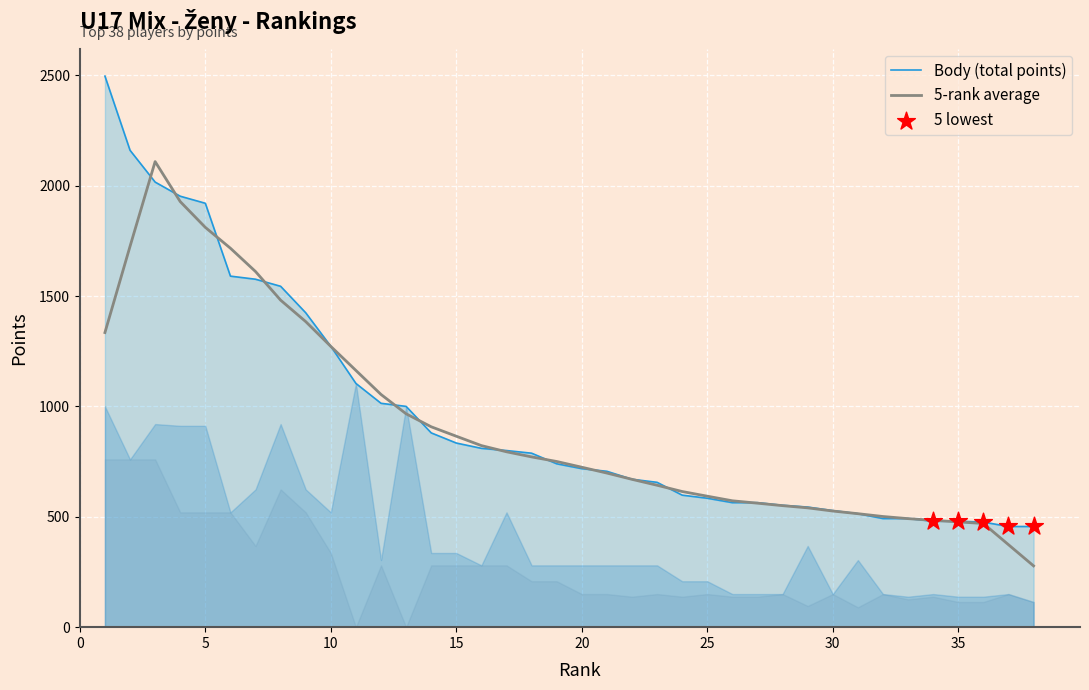

Which series reaches the maximum Y coordinate?

Body